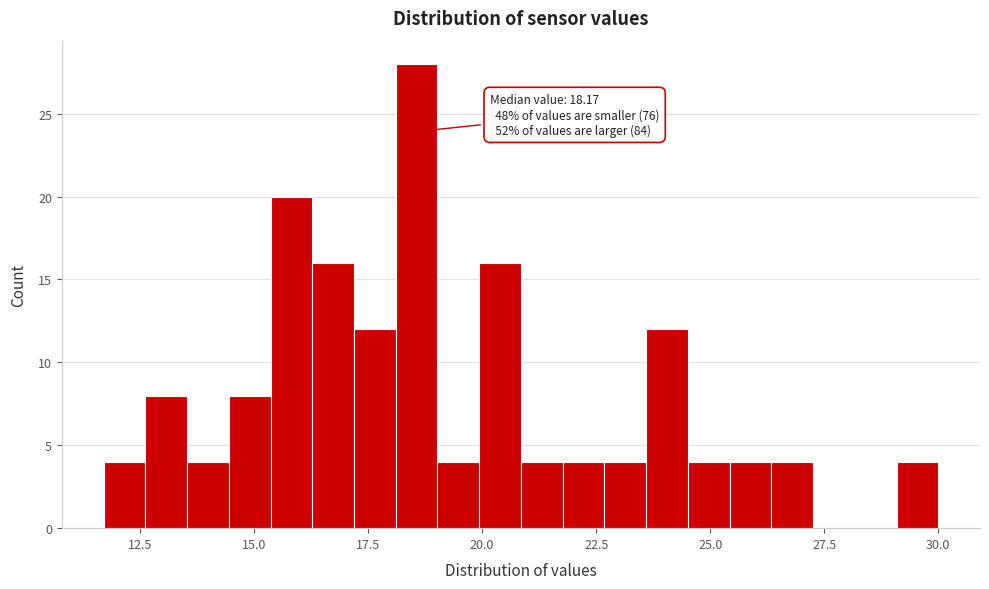

Read against the x-axis, roughly where is the centre of the tallest bar?

18.5